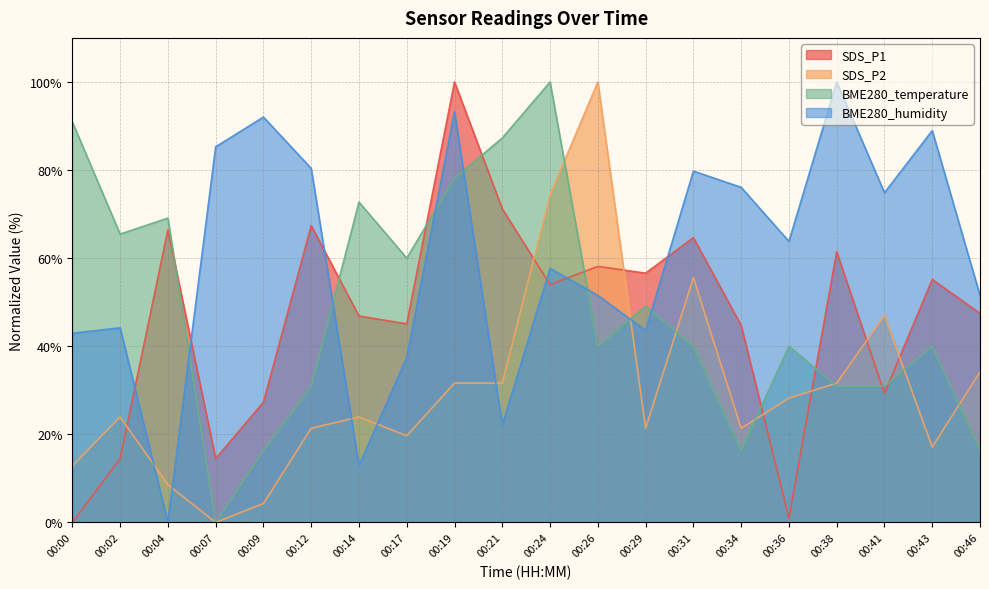

True or false: BME280_humidity has more than 2 points higher than both neighbors.

True